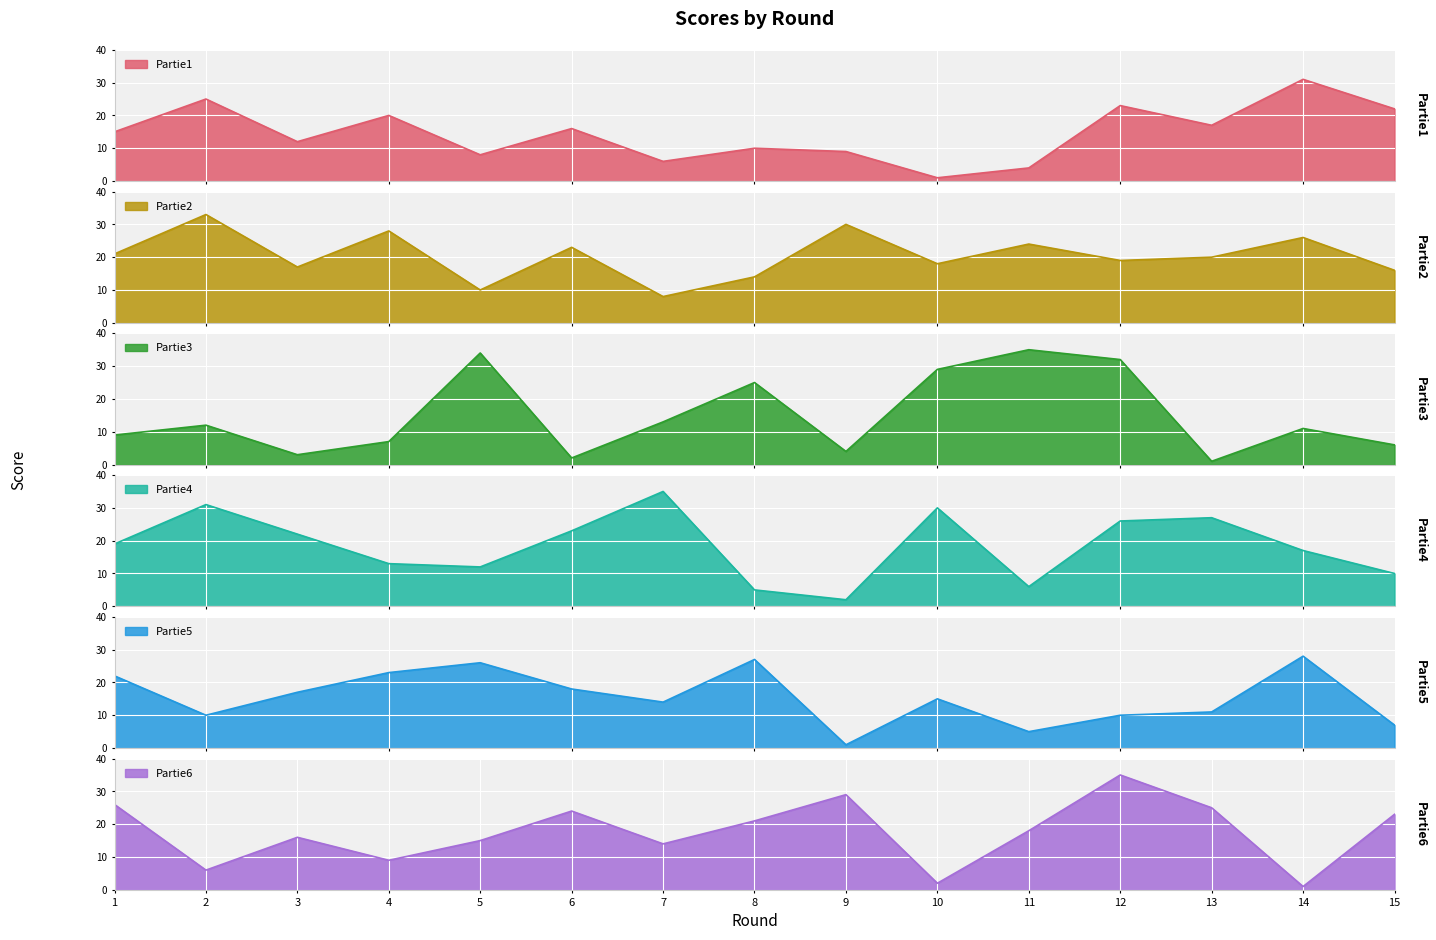

What is the sum of the Partie5 values at 4 and 15?

30